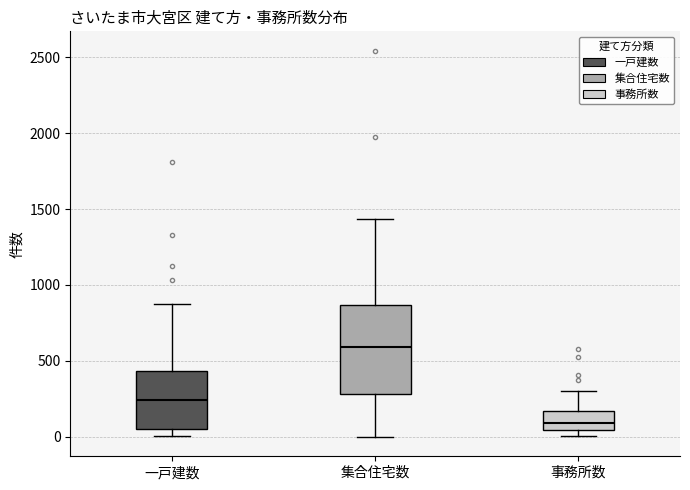

Where is the upper edge of the box for 事務所数 on the y-axis? The values are not printed on the chart, so give them approximately, as read against the axis.

150